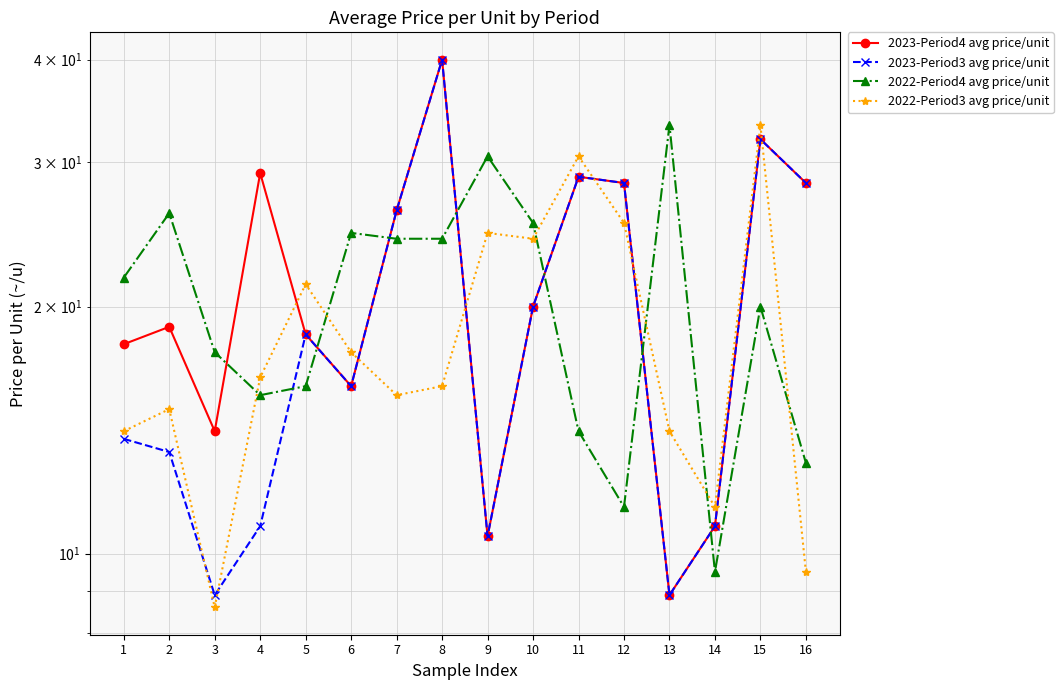

True or false: 2022-Period4 avg price/unit has a value of 9.3 at 8.

False